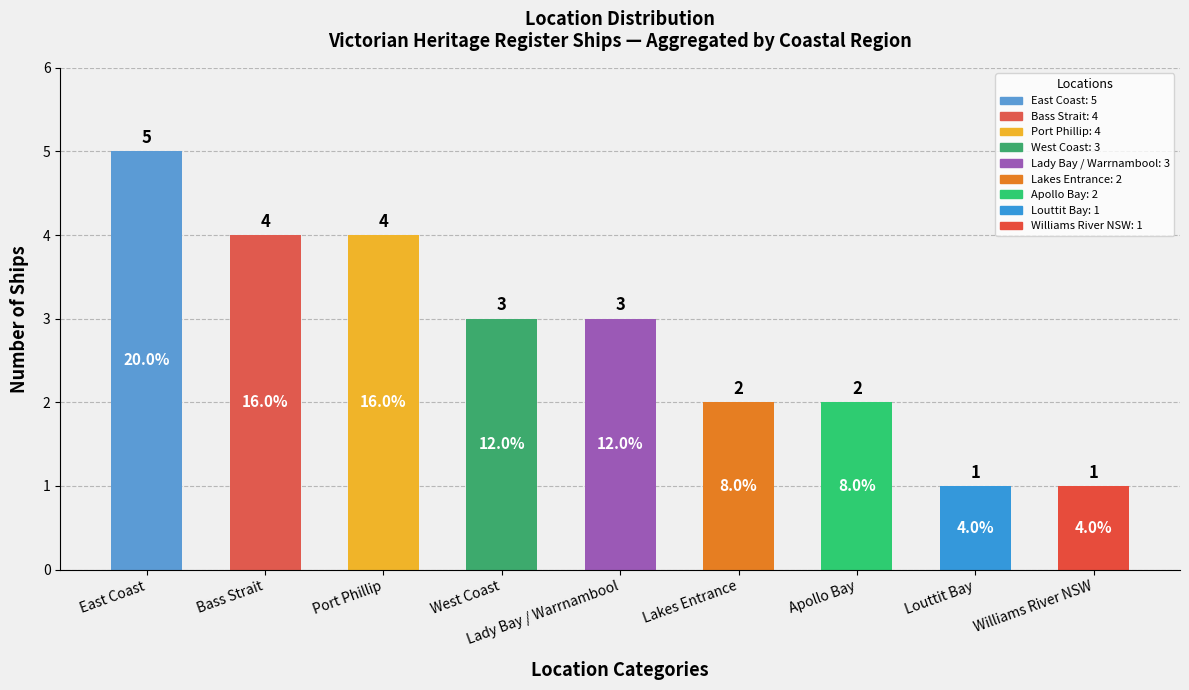

What is the label of the 4th bar from the right?

Lakes Entrance